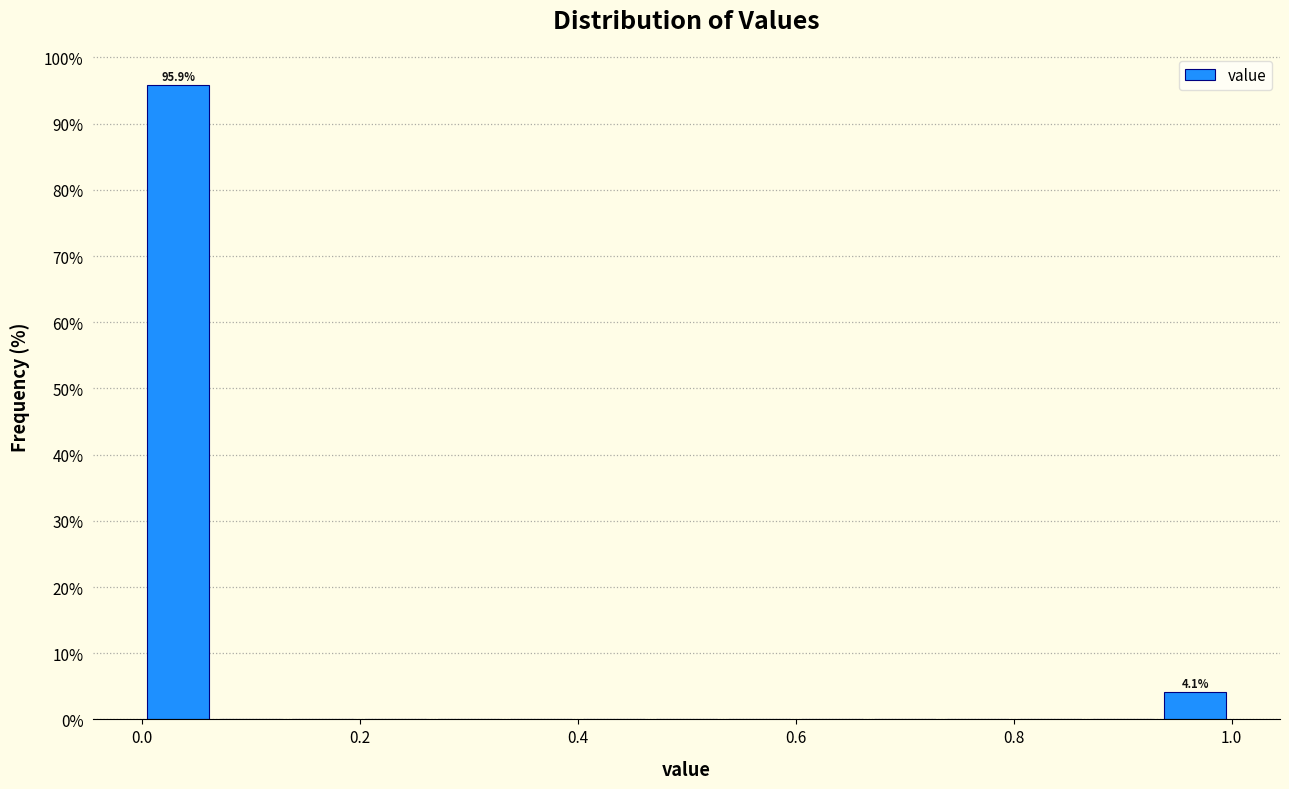

Around what value on the x-axis is the tallest bar? Give the approximate position of its centre, as read against the axis.

0.04